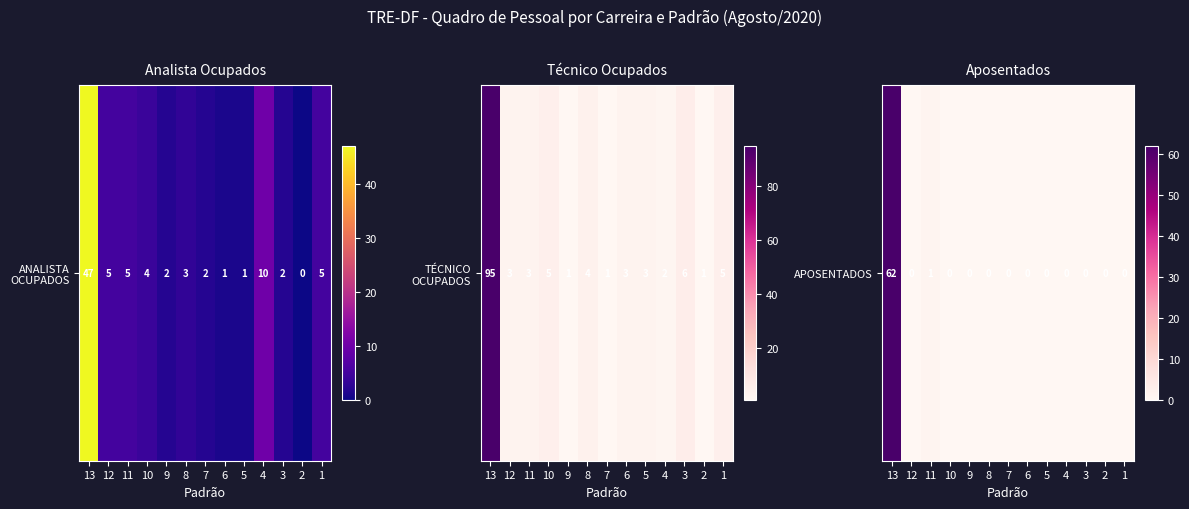

The chart shows a value of 0 at 12. True or false?

True